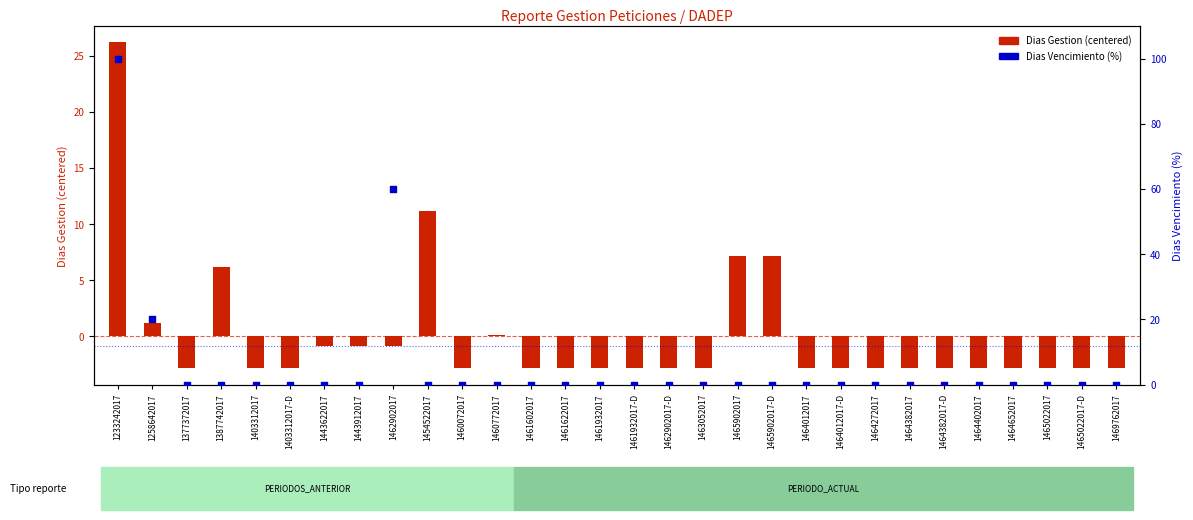

Which series contains the highest Y value?

Dias Vencimiento (pct)